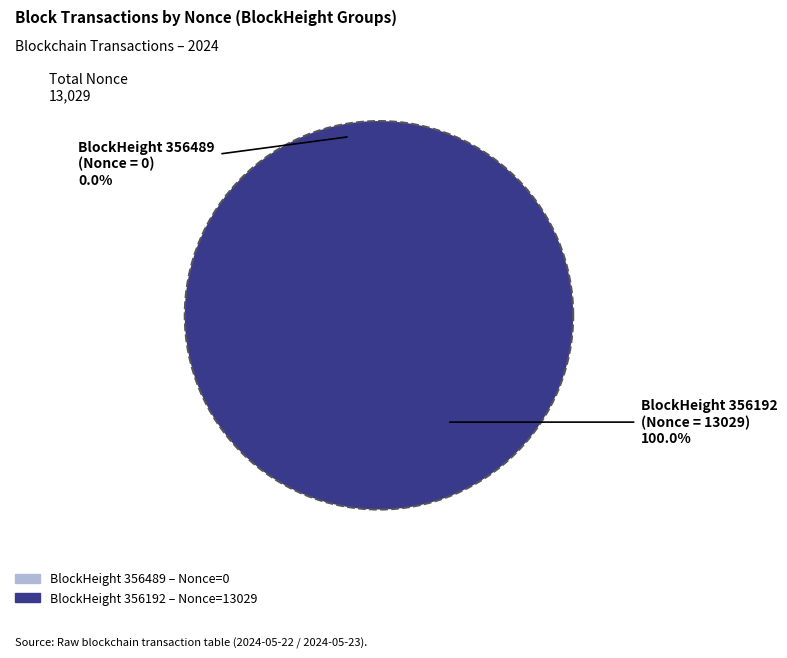

What is the change in value from 356489 to 356192?

+13029